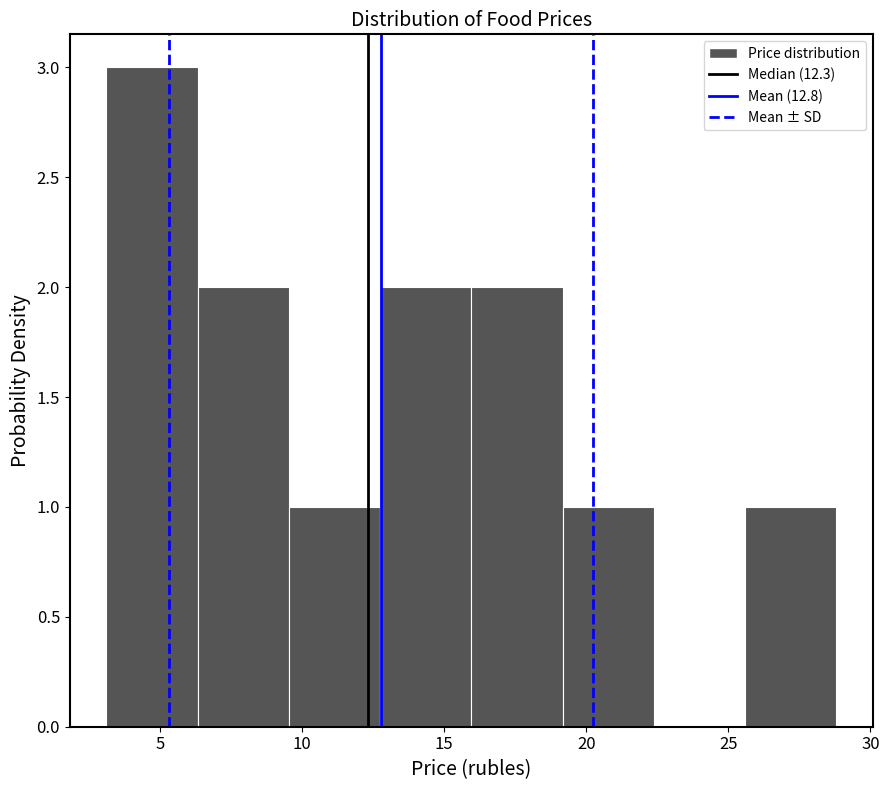

Reading left to right, list every bar in this chart as the range it spans on the x-axis followed by its height. Neither the bar edges nor the heights are printed on the chart, so give them approximately, as read against the axes.

3.0 to 6.5: 3
6.5 to 9.5: 2
9.5 to 12.5: 1
12.5 to 16.0: 2
16.0 to 19.0: 2
19.0 to 22.5: 1
22.5 to 25.5: 0
25.5 to 29.0: 1